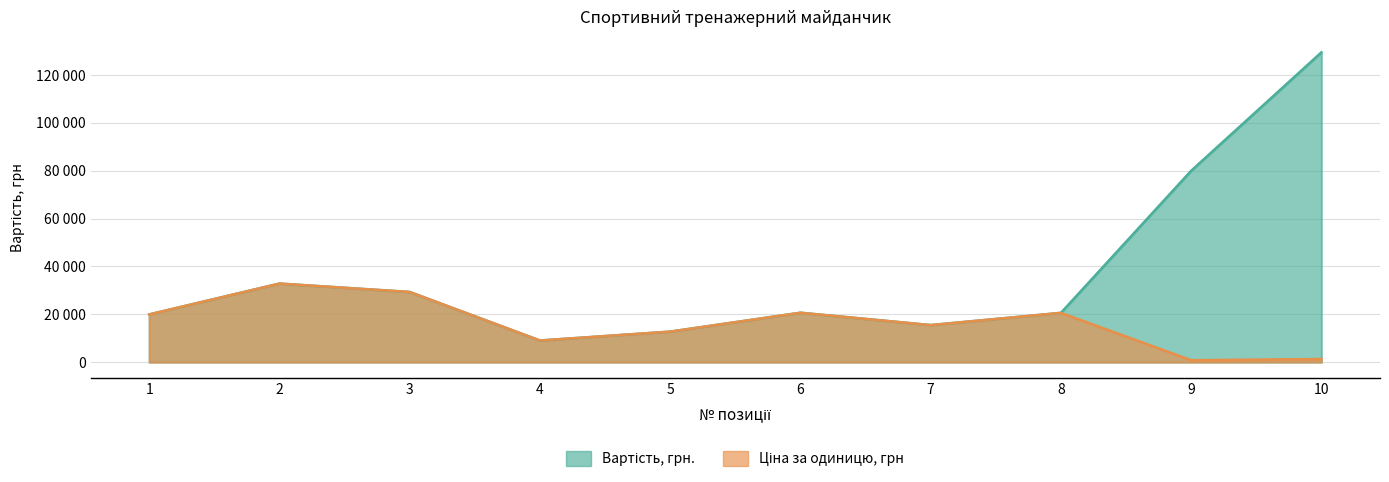

True or false: Ціна за одиницю, грн and Вартість, грн. cross at least once.

False